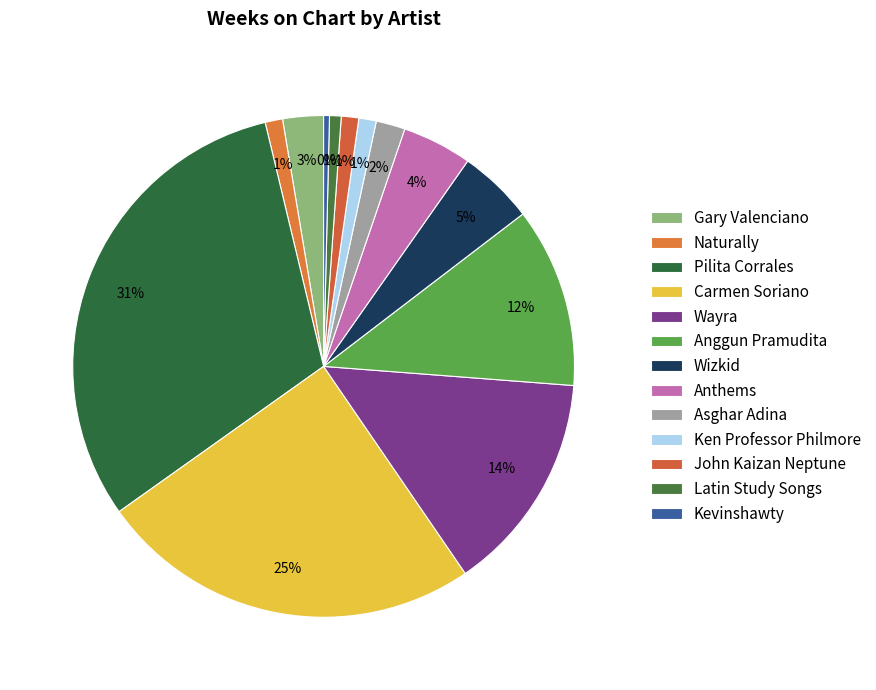

To the nearest percent, what portion does Pilita Corrales represent?

31%